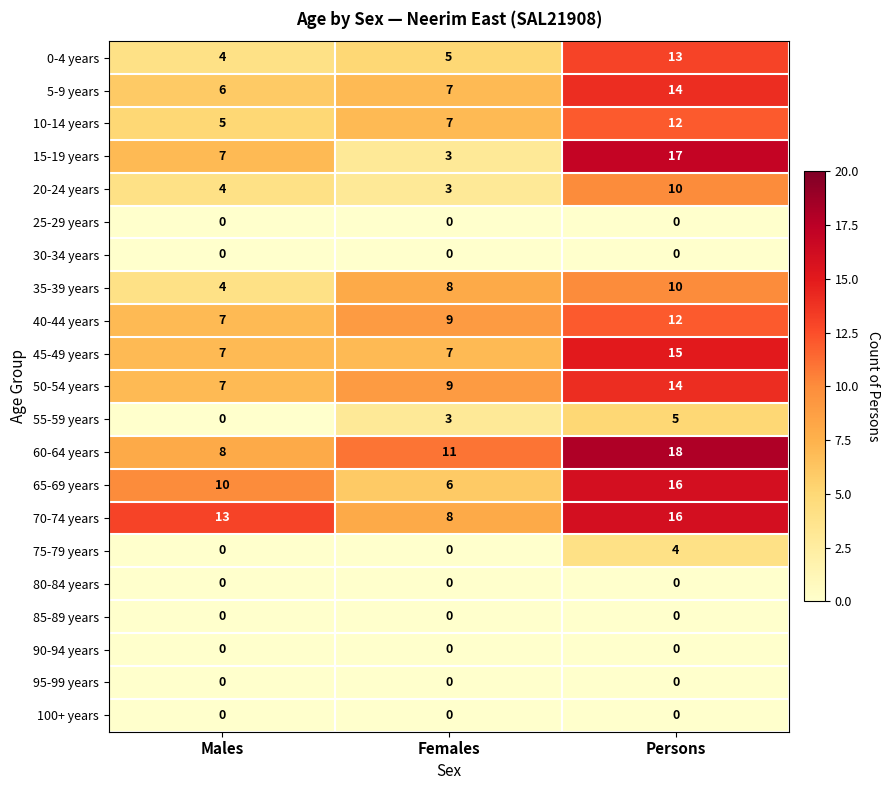

Which series has the largest range (max minus min)?

15-19 years